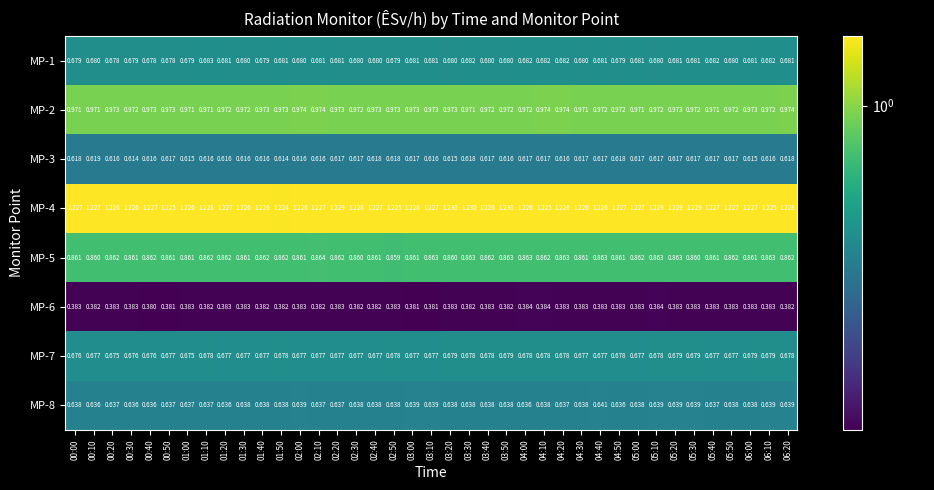

Which series has the largest total across all categories?

MP-4